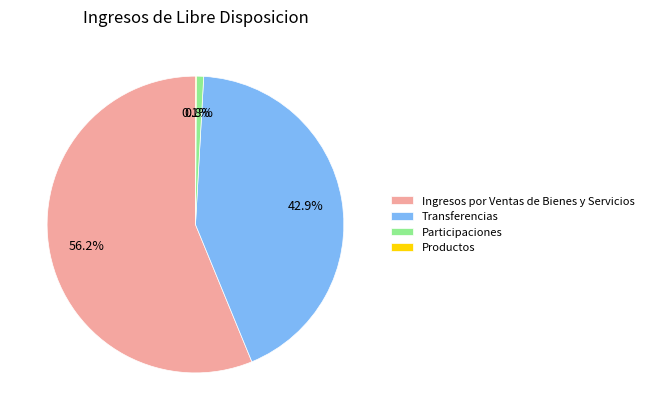

Which category has the biggest portion of the pie?

Ingresos por Ventas de Bienes y Servicios